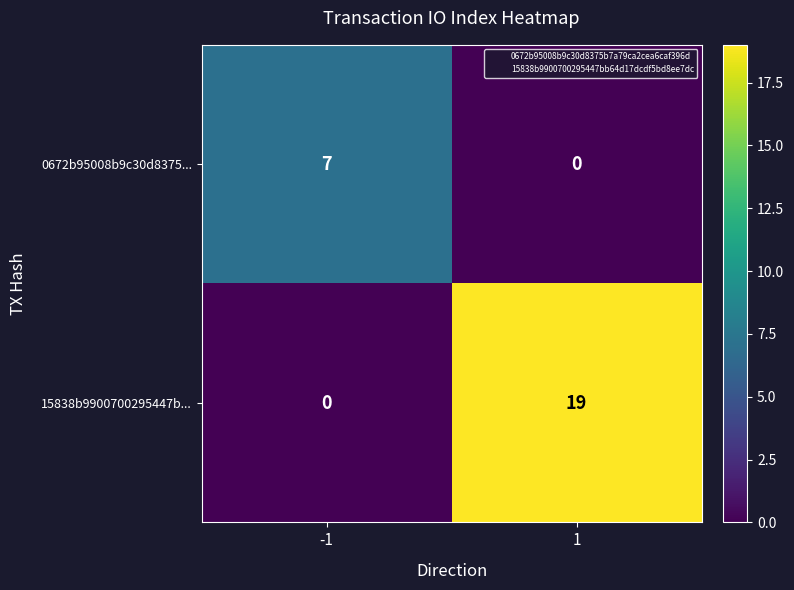

Reading right to left, extract all data points from this chart.

0672b95008b9c30d8375...: 0	7
15838b9900700295447b...: 19	0